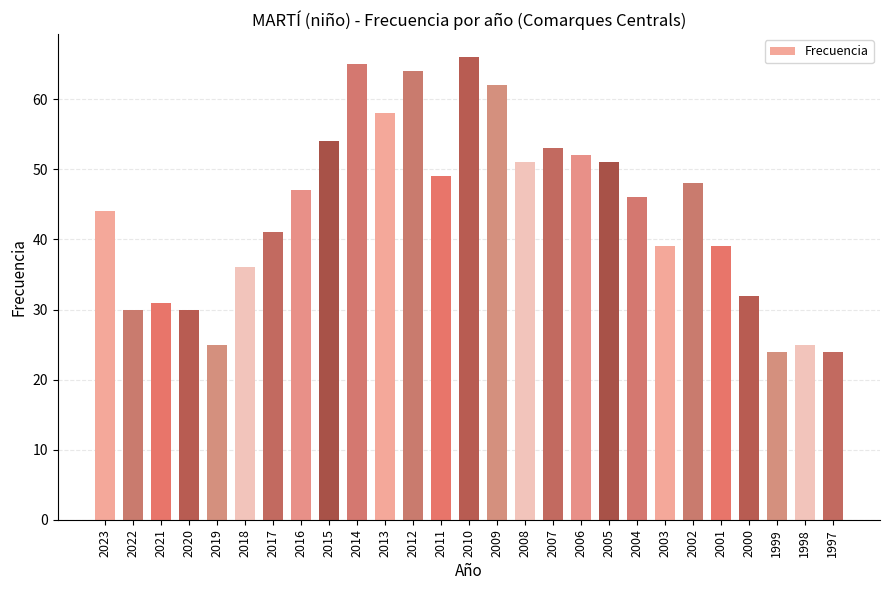

Reading left to right, what are all the values shown in this chart?

2023=44	2022=30	2021=31	2020=30	2019=25	2018=36	2017=41	2016=47	2015=54	2014=65	2013=58	2012=64	2011=49	2010=66	2009=62	2008=51	2007=53	2006=52	2005=51	2004=46	2003=39	2002=48	2001=39	2000=32	1999=24	1998=25	1997=24